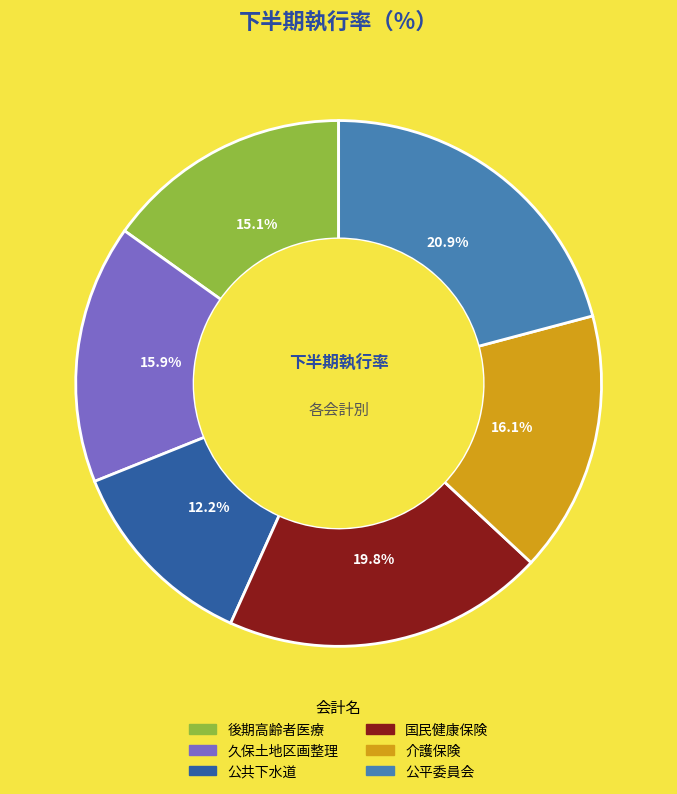

Is there any slice that represents more than half of the pie?

No